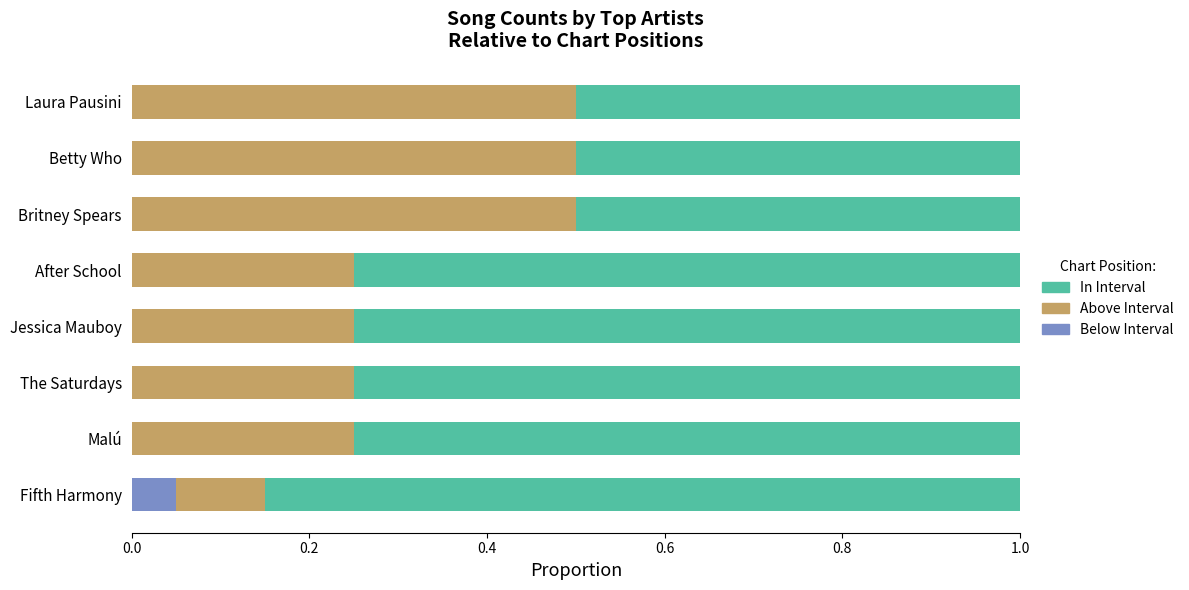

What is the total value across all series at After School?

1.0